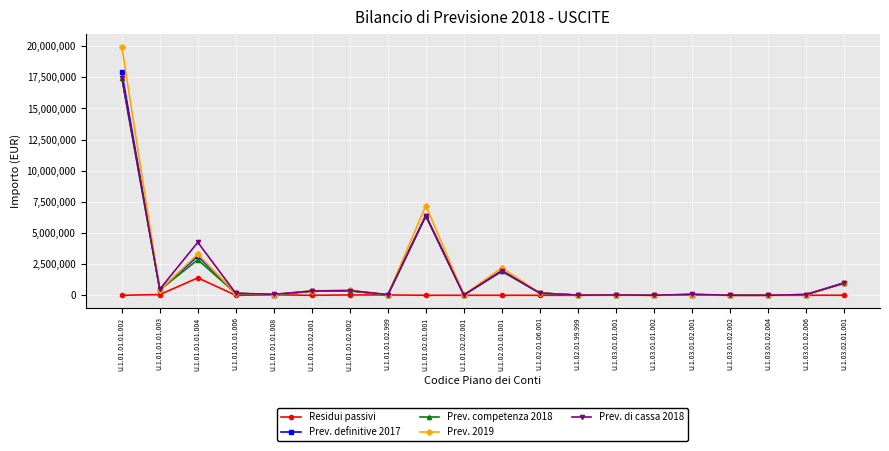

At which label does Residui passivi reach its peak?

U.1.01.01.01.004